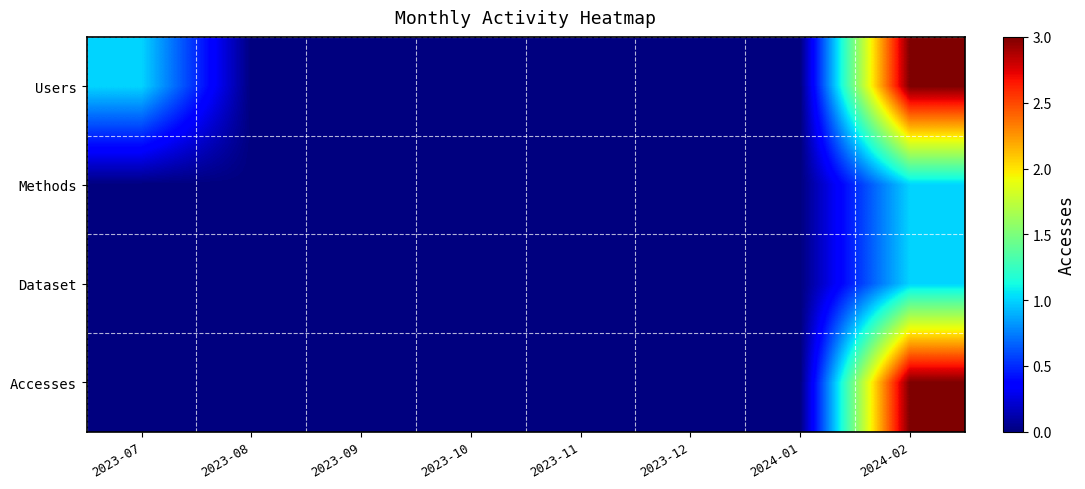

At how many categories does at least one series exceed 0?

2